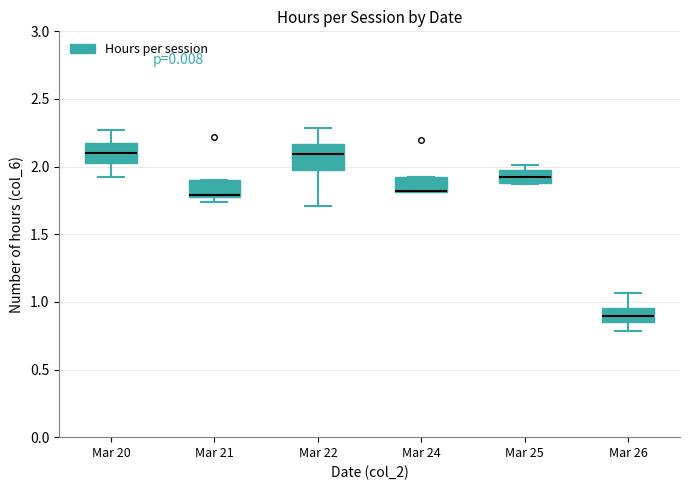

Where is the lower edge of the box for Mar 21 on the y-axis? The values are not printed on the chart, so give them approximately, as read against the axis.

1.80